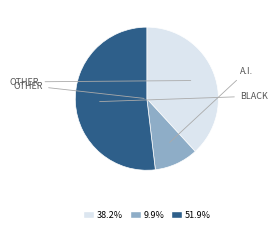

Approximately how many times larger is the value at 38.2% compared to 9.9%?

3.9